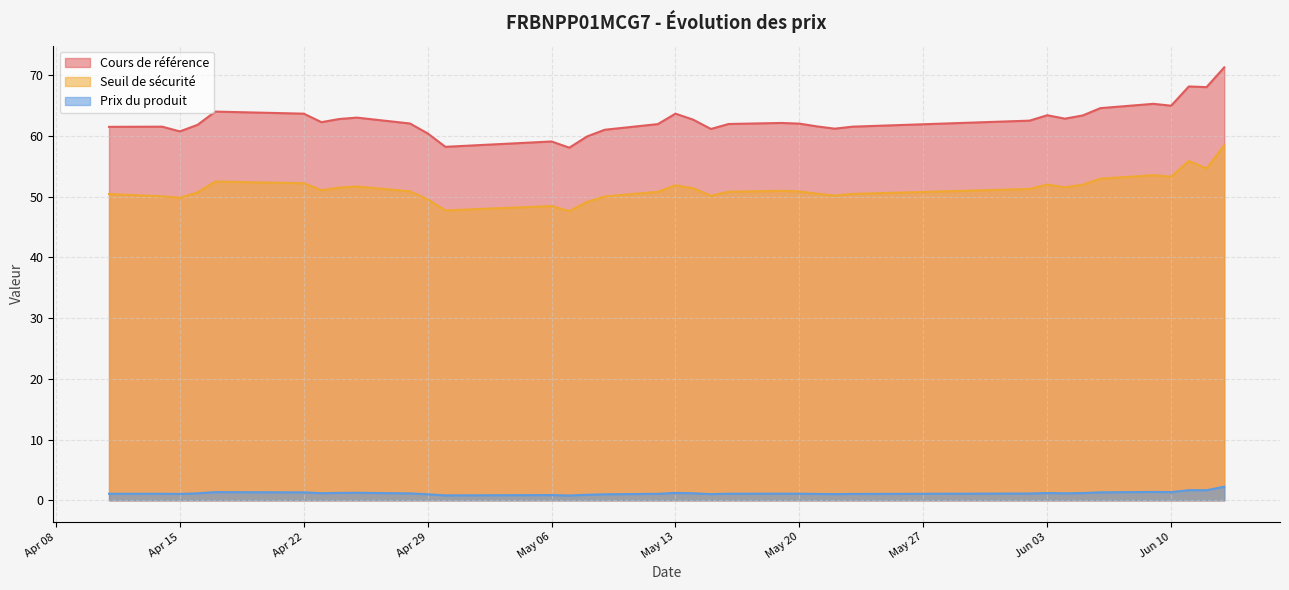

The Seuil de sécurité series shows 72.5 at 2025-04-24. True or false?

False